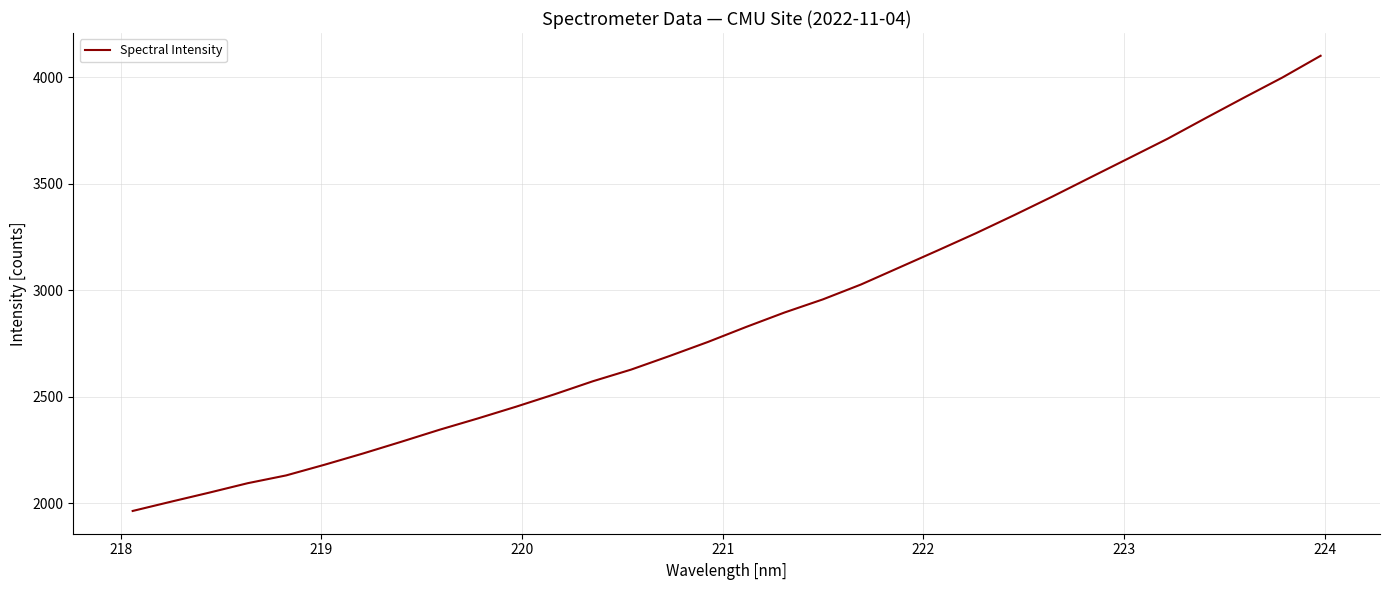

What is the greatest value displayed?

4100.1